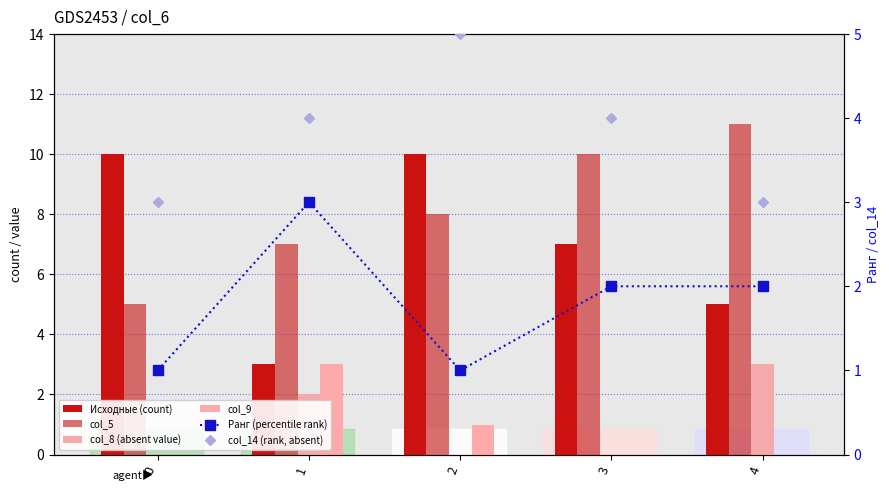

Reading left to right, transcribe all the data shown in this chart.

Исходные (count): 0=10	1=3	2=10	3=7	4=5
col_5: 0=5	1=7	2=8	3=10	4=11
col_8 (absent value): 0=0	1=2	2=0	3=0	4=3
col_9: 0=0	1=3	2=1	3=0	4=0
Ранг (percentile rank): 0=1	1=3	2=1	3=2	4=2
col_14 (rank, absent): 0=3	1=4	2=5	3=4	4=3